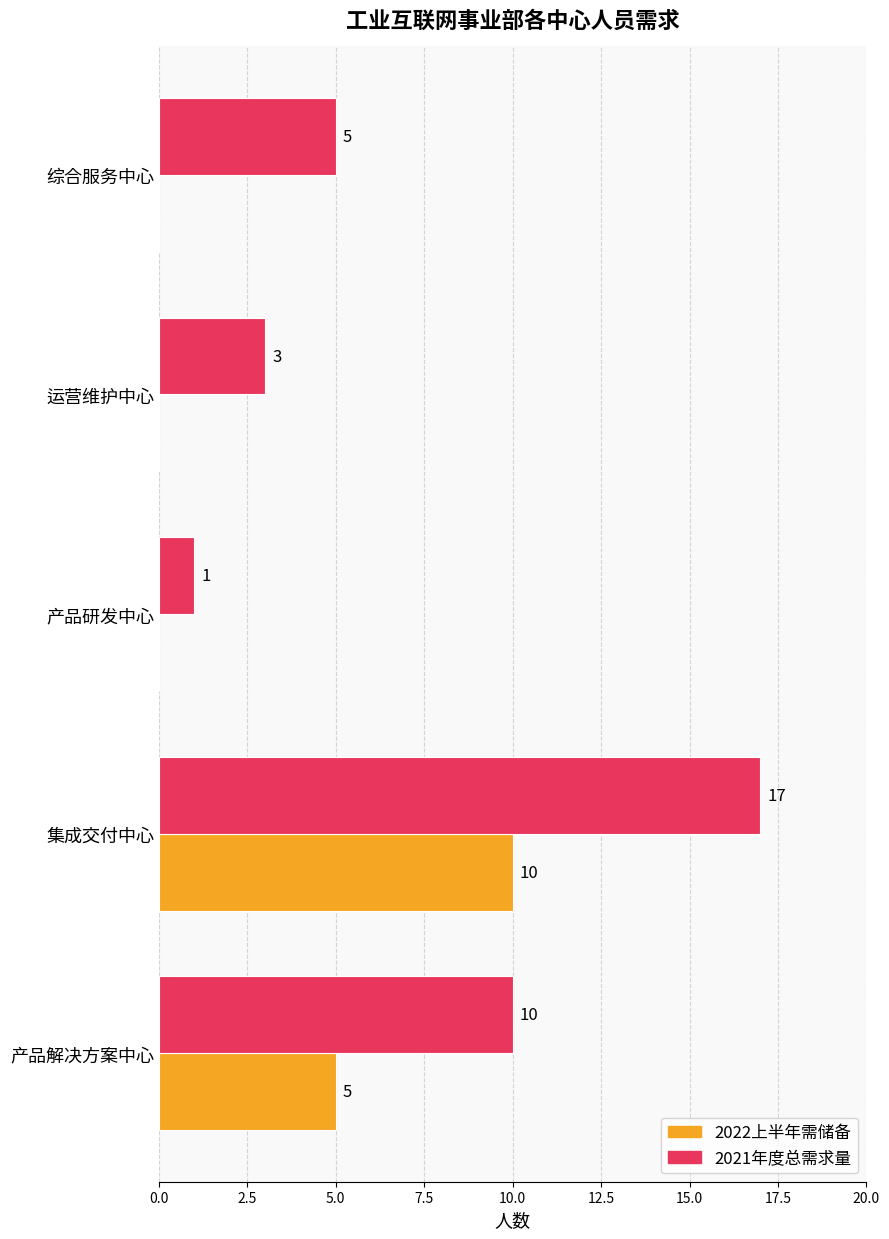

The value of 2022上半年需储备 at 产品解决方案中心 is 5. True or false?

True